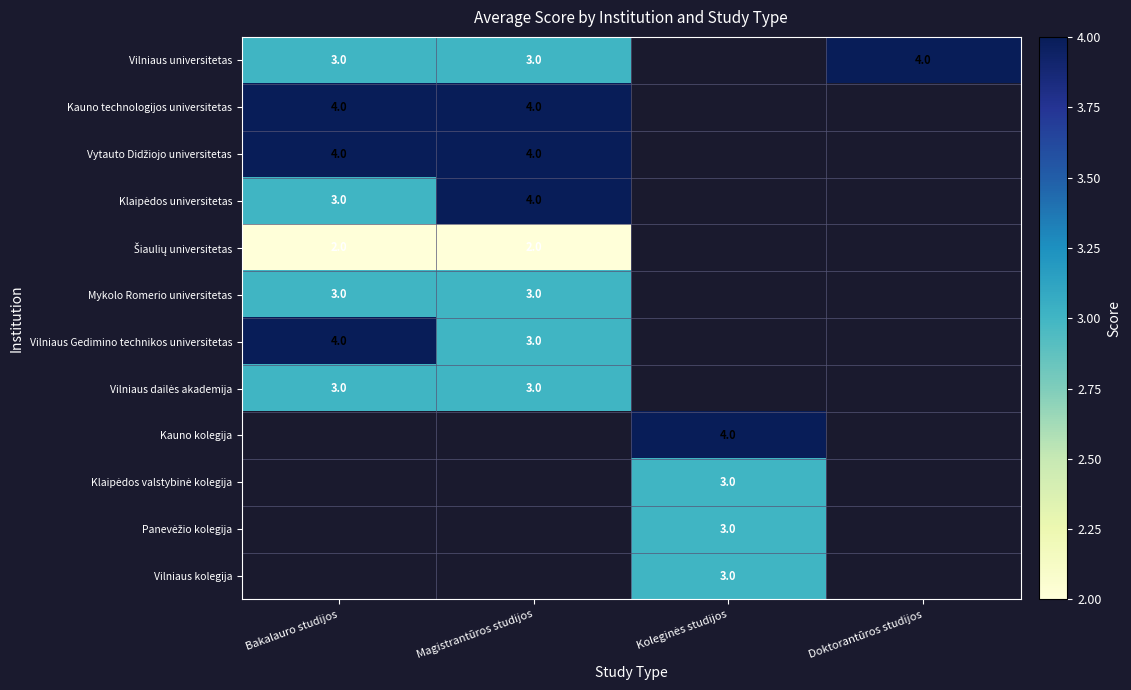

The value of Vilniaus universitetas at Bakalauro studijos is 4.5. True or false?

False